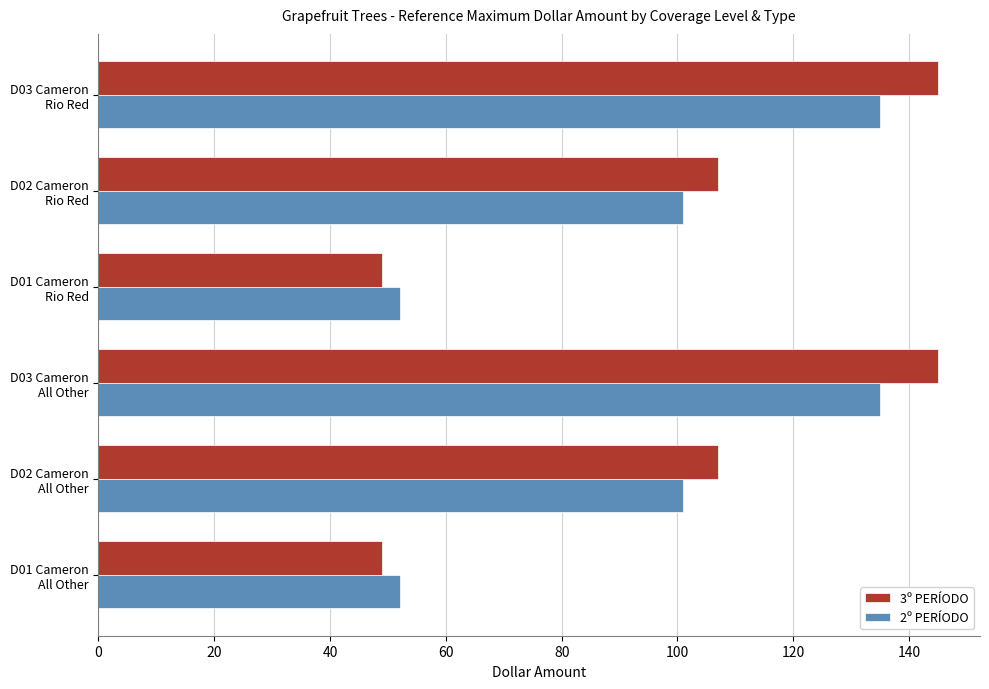

Which series has the widest spread of values?

3º PERÍODO